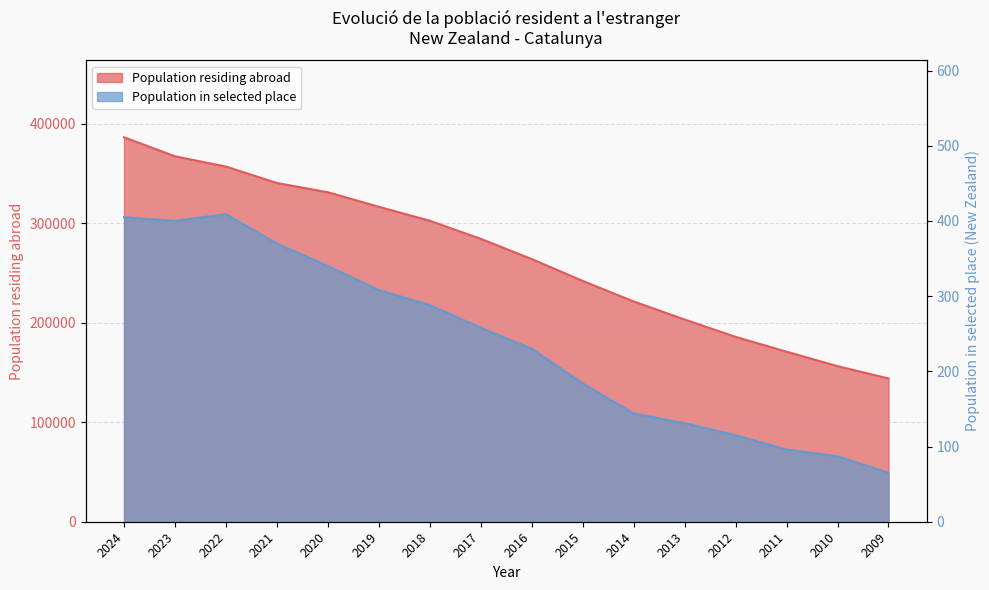

The Population in selected place series shows 541 at 2022. True or false?

False